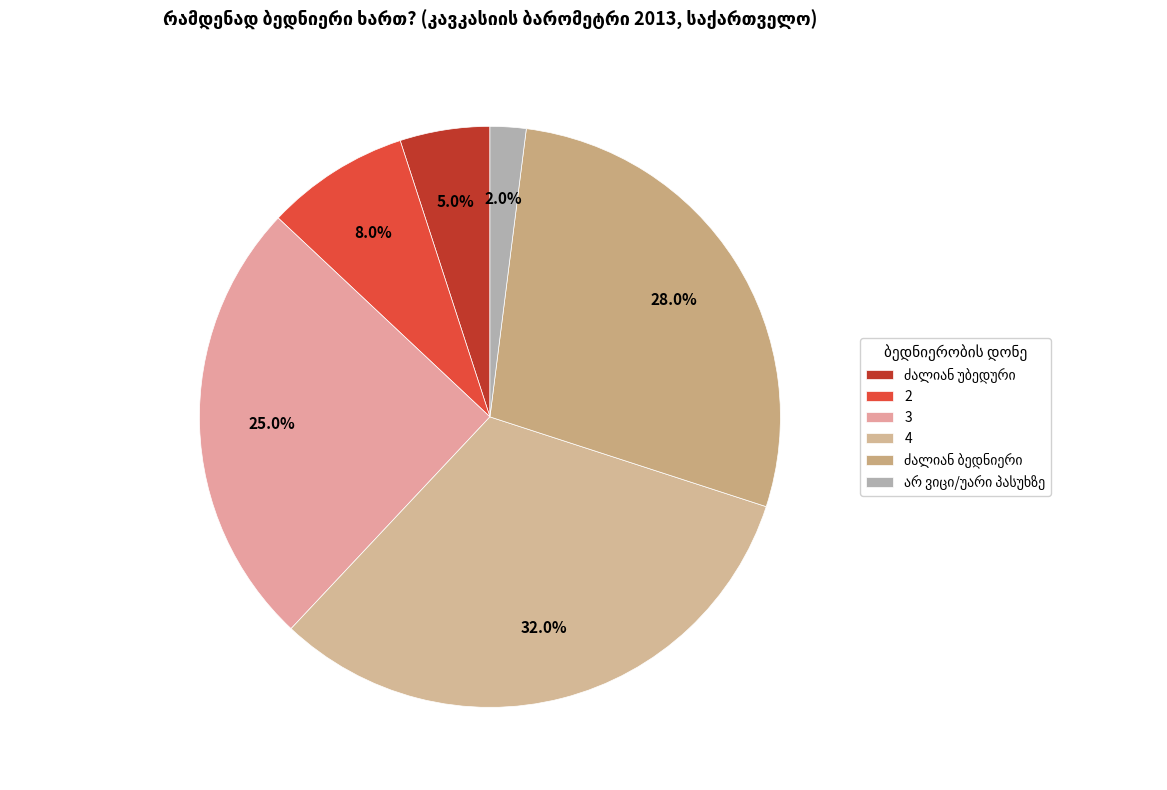

To the nearest percent, what portion does 2 represent?

8%